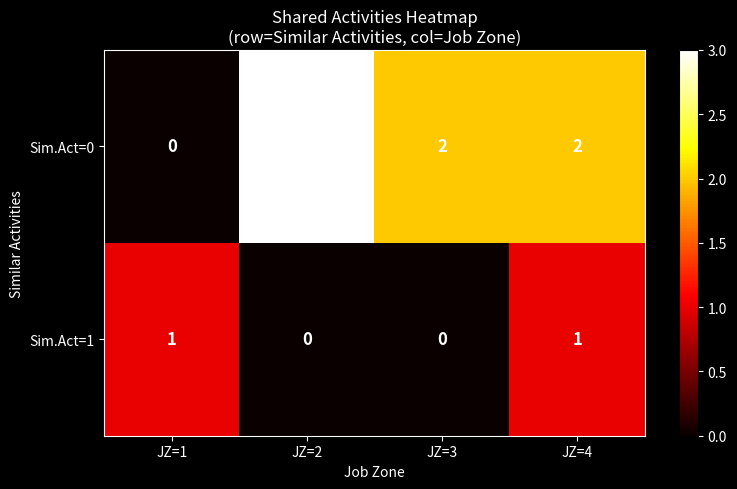

True or false: Sim.Act=0 has a value of 3 at JZ=2.

True